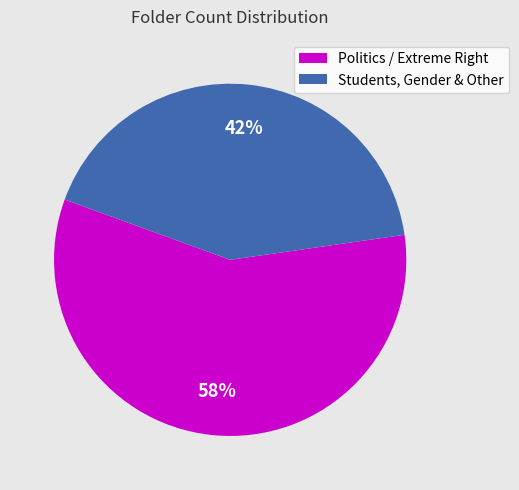

Which slice is the smallest?

Students, Gender & Other